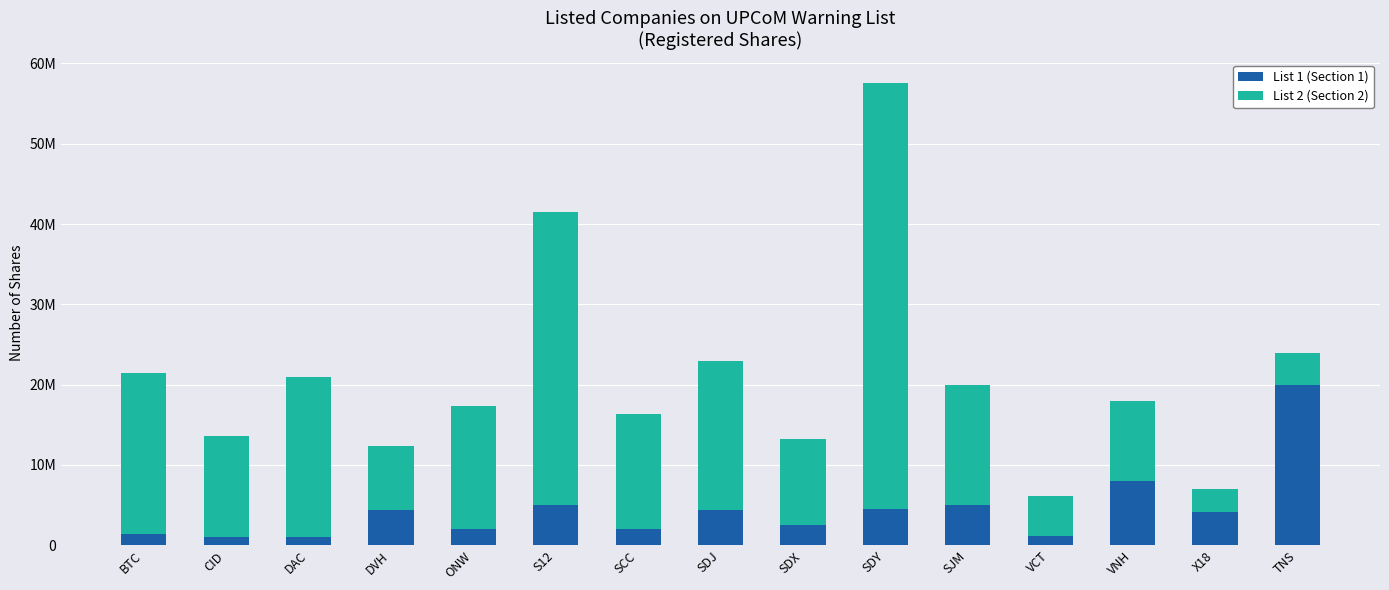

True or false: List 2 (Section 2) has a value of 7442134 at VCT.

False